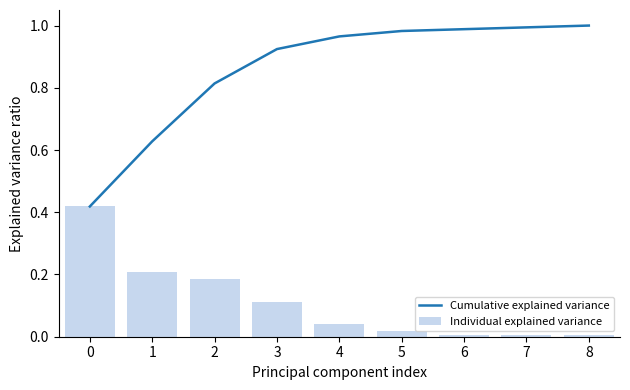

What is the greatest value displayed?

1.0